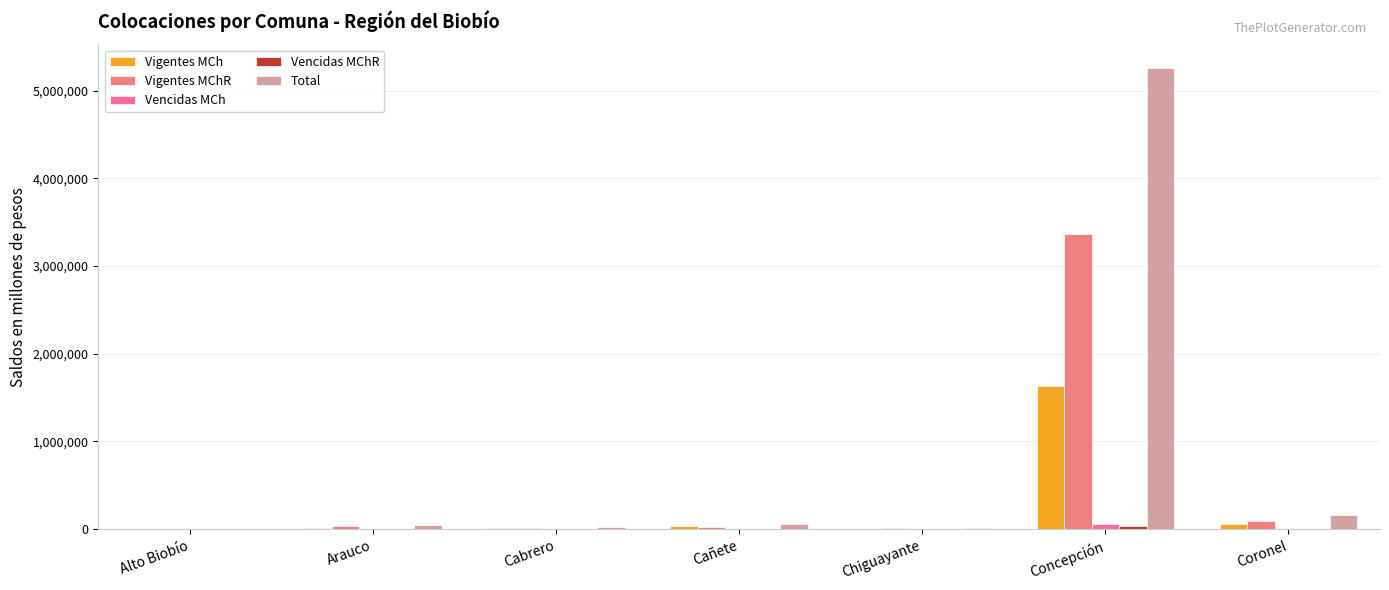

What is the greatest value displayed?

5261488.4